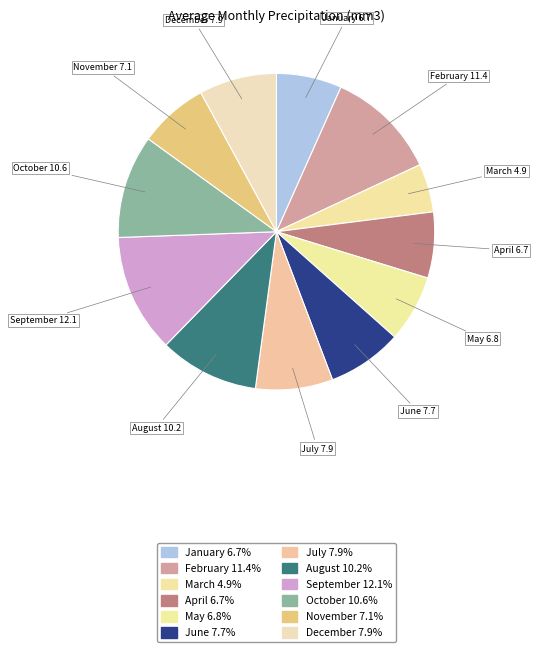

Rank the categories by value from lowest to highest.

March, January, April, May, November, June, July, December, August, October, February, September